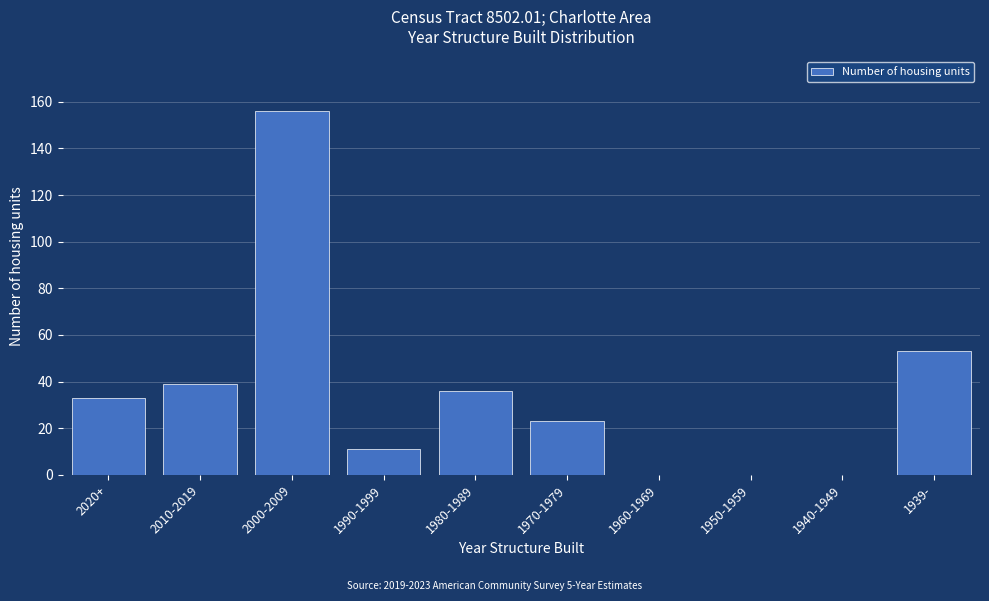

Reading left to right, extract all data points from this chart.

2020+=33	2010-2019=39	2000-2009=156	1990-1999=11	1980-1989=36	1970-1979=23	1960-1969=0	1950-1959=0	1940-1949=0	1939-=53